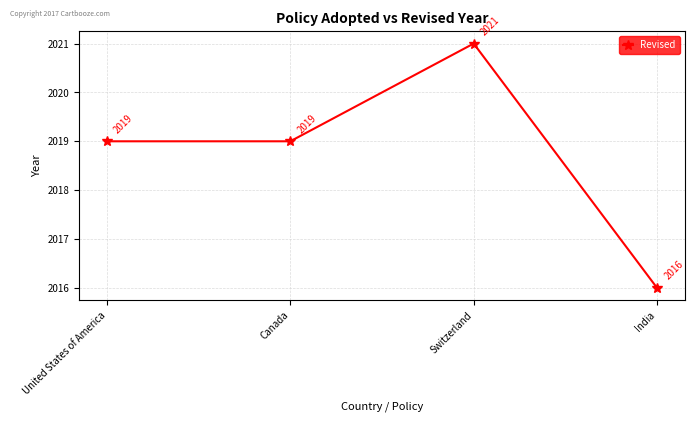

Count the values in the range 2019 to 2021.

3